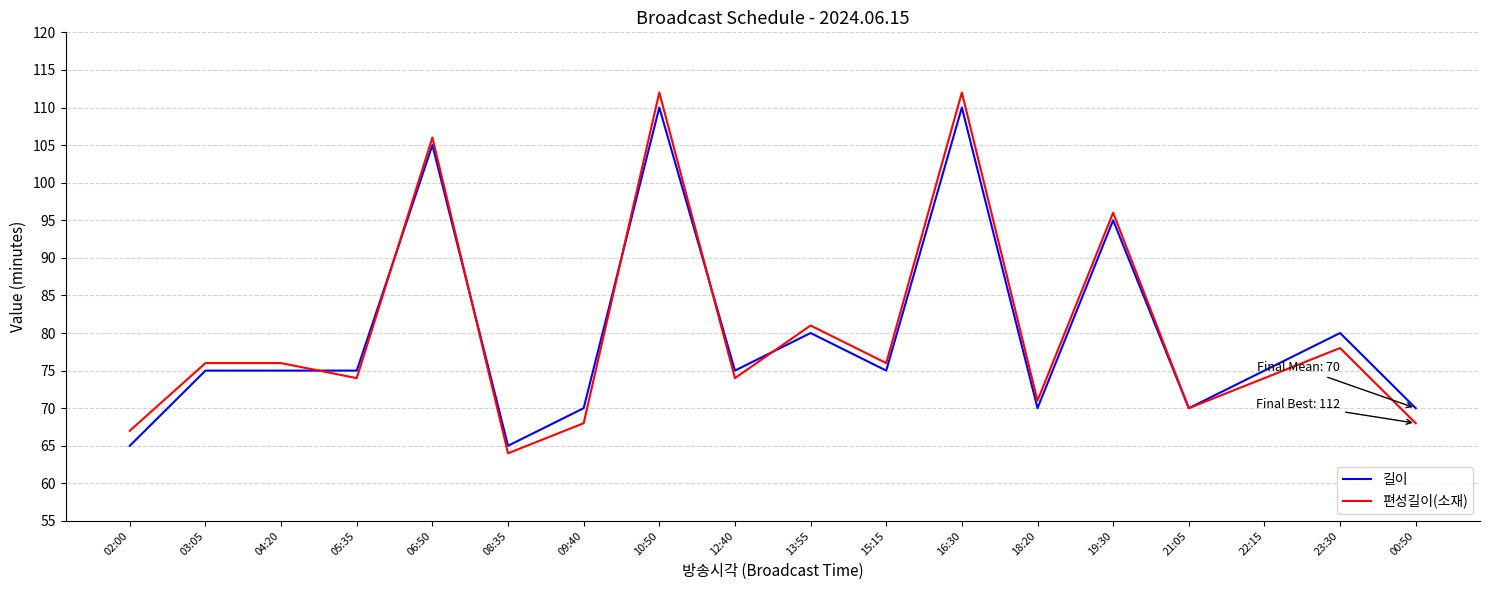

Reading left to right, list all the values displayed in this chart.

길이: 02:00=65	03:05=75	04:20=75	05:35=75	06:50=105	08:35=65	09:40=70	10:50=110	12:40=75	13:55=80	15:15=75	16:30=110	18:20=70	19:30=95	21:05=70	22:15=75	23:30=80	00:50=70
편성길이(소재): 02:00=67	03:05=76	04:20=76	05:35=74	06:50=106	08:35=64	09:40=68	10:50=112	12:40=74	13:55=81	15:15=76	16:30=112	18:20=71	19:30=96	21:05=70	22:15=74	23:30=78	00:50=68